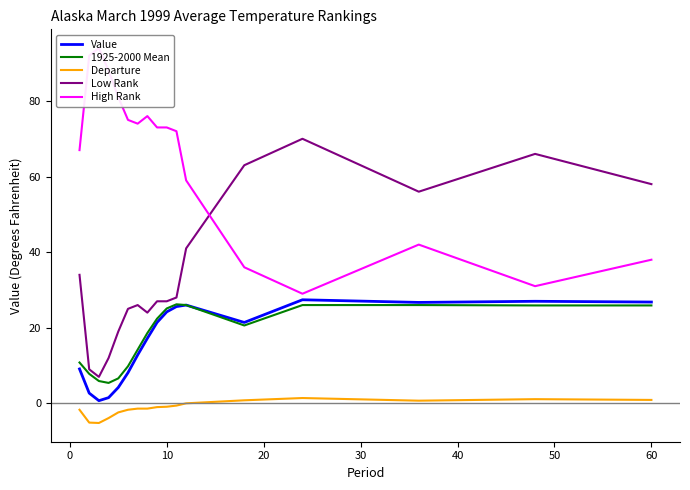

How many interior local valleys does the Value series have?

3